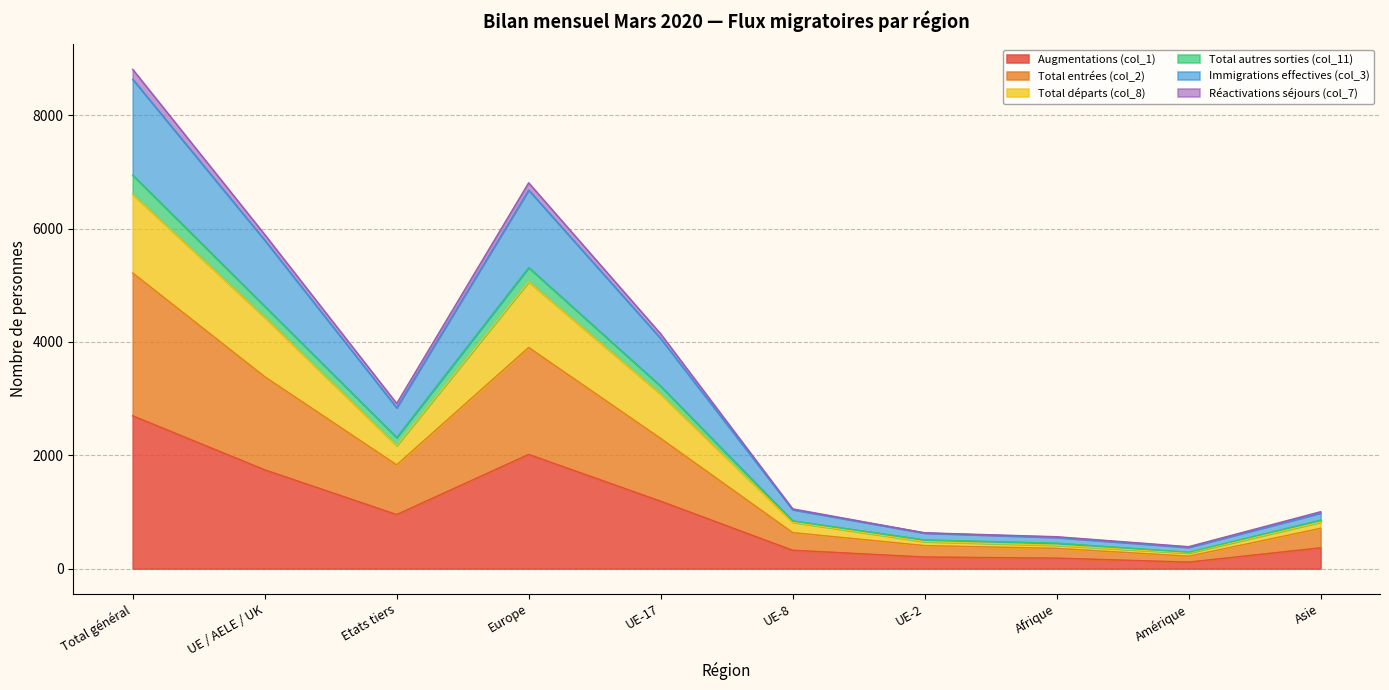

Which category has the highest value in the Augmentations (col_1) series?

Total général